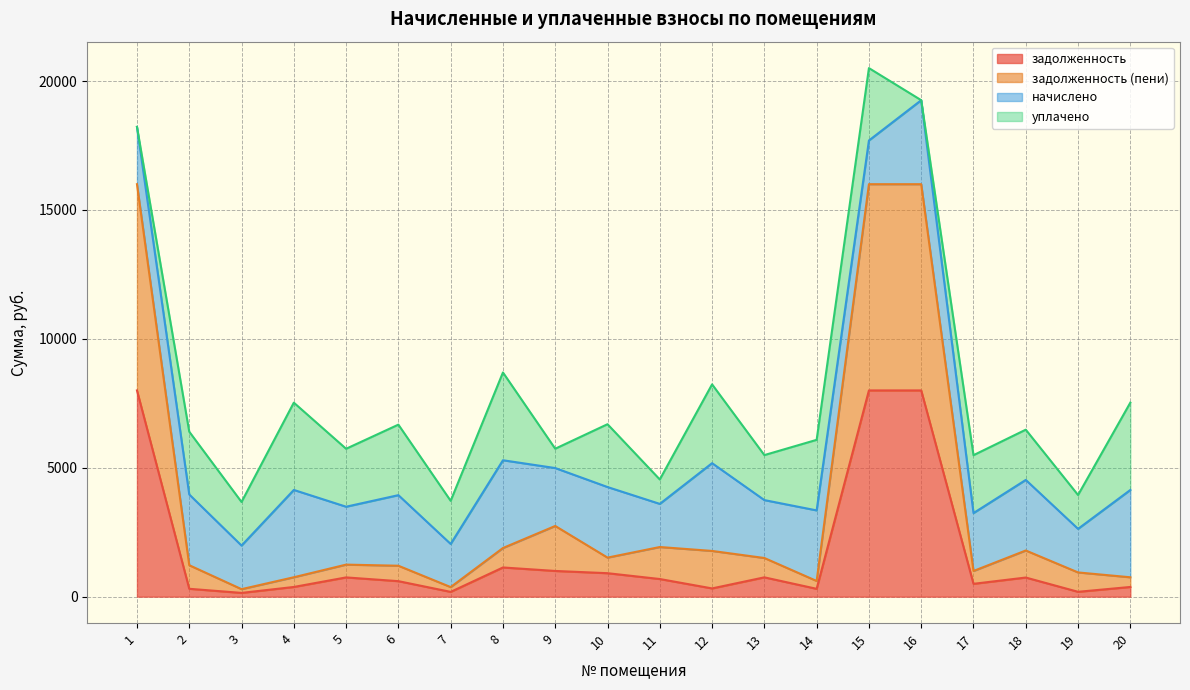

Between which two adjacent categories do задолженность (пени) and задолженность first intersect?

2 and 3